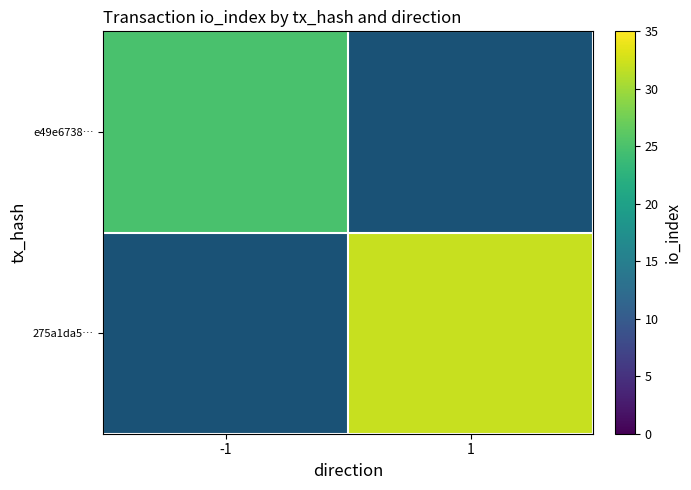

List the series in order of their peak value, highest first.

e49e6738…, 275a1da5…